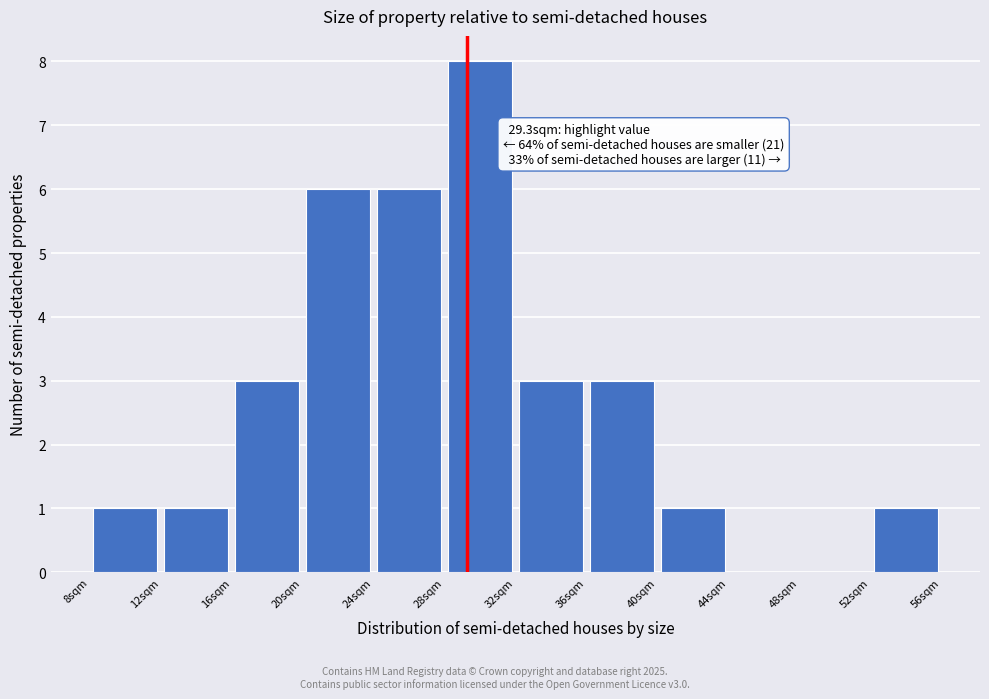

Which range on the x-axis has the tallest bar?

28 to 32